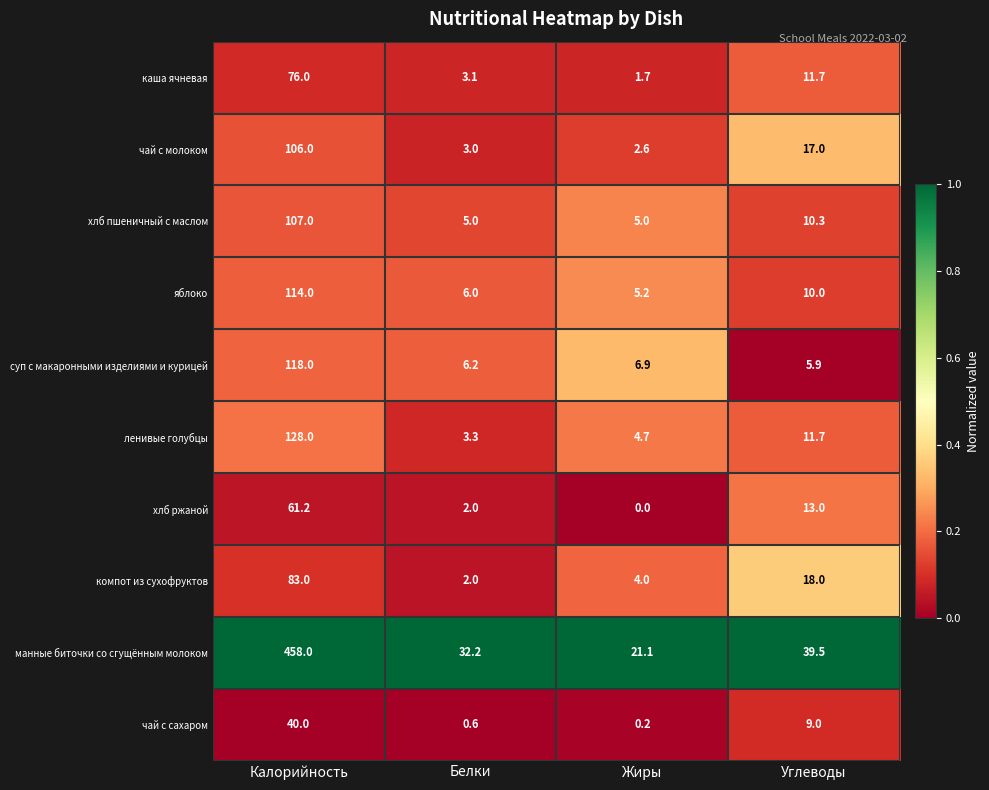

List the series in order of their peak value, lowest first.

чай с сахаром, хлб ржаной, каша ячневая, компот из сухофруктов, чай с молоком, хлб пшеничный с маслом, яблоко, суп с макаронными изделиями и курицей, ленивые голубцы, манные биточки со сгущённым молоком